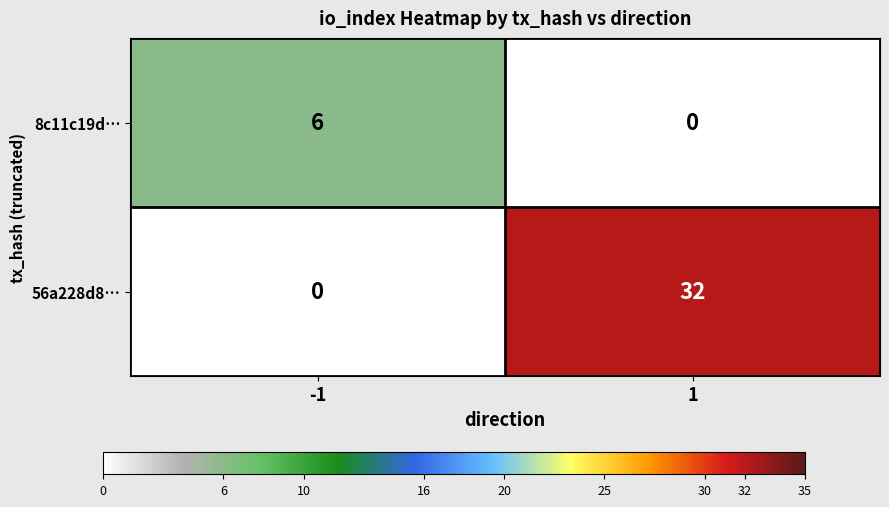

What is the difference between the maximum and minimum values in the 56a228d8… series?

32